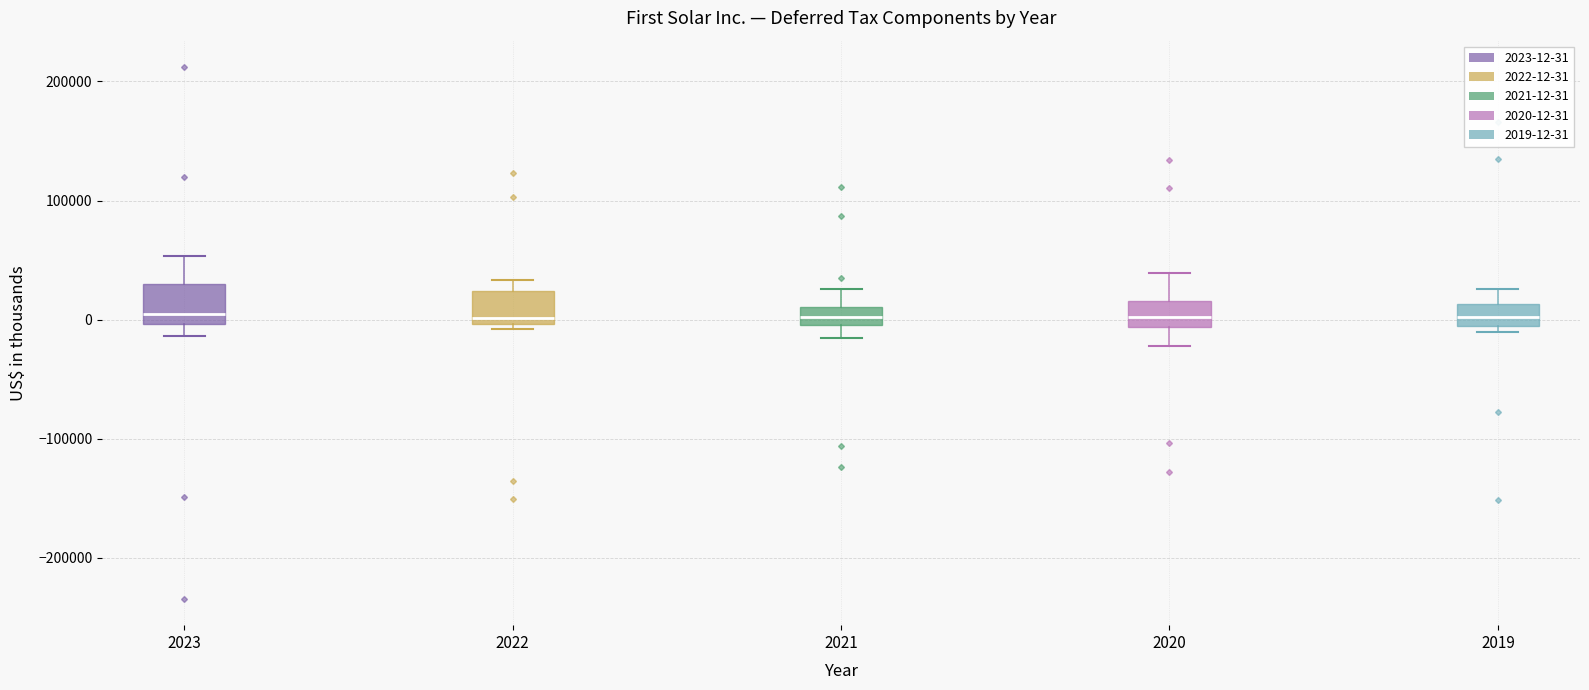

Where does the lower whisker of the box at x = 2023 end on the y-axis? The values are not printed on the chart, so give them approximately, as read against the axis.

-10000